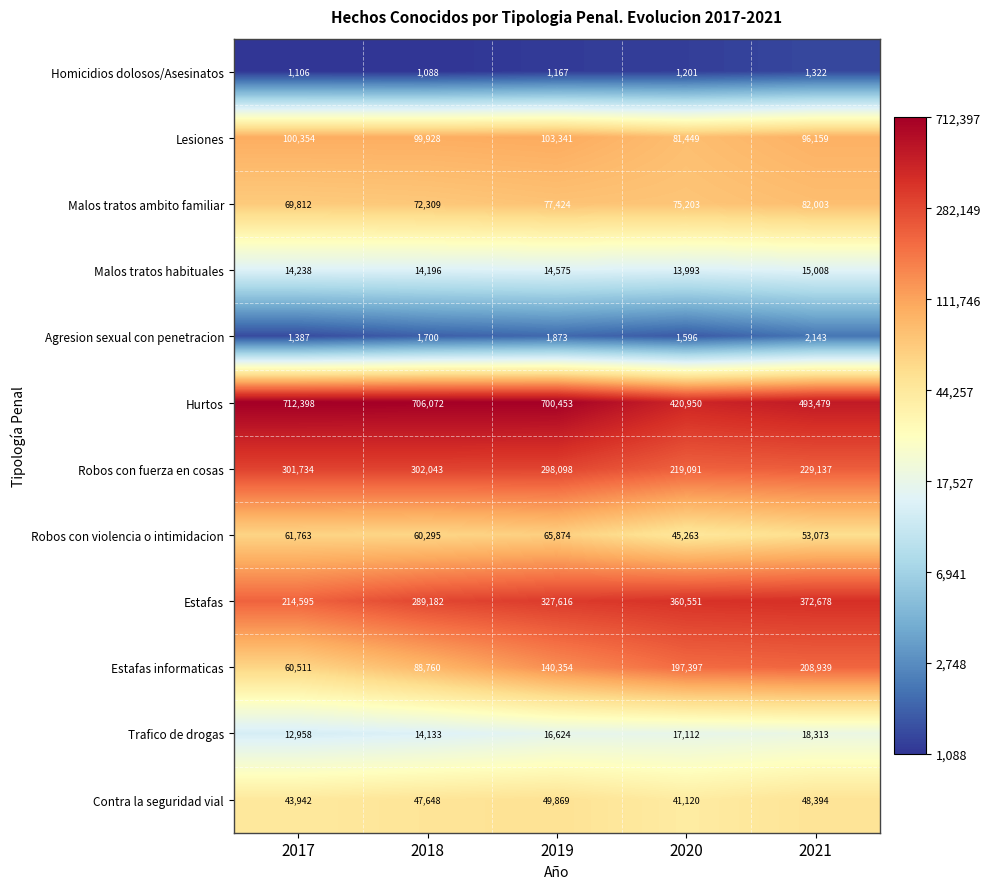

The Robos con fuerza en cosas series shows 298098 at 2019. True or false?

True